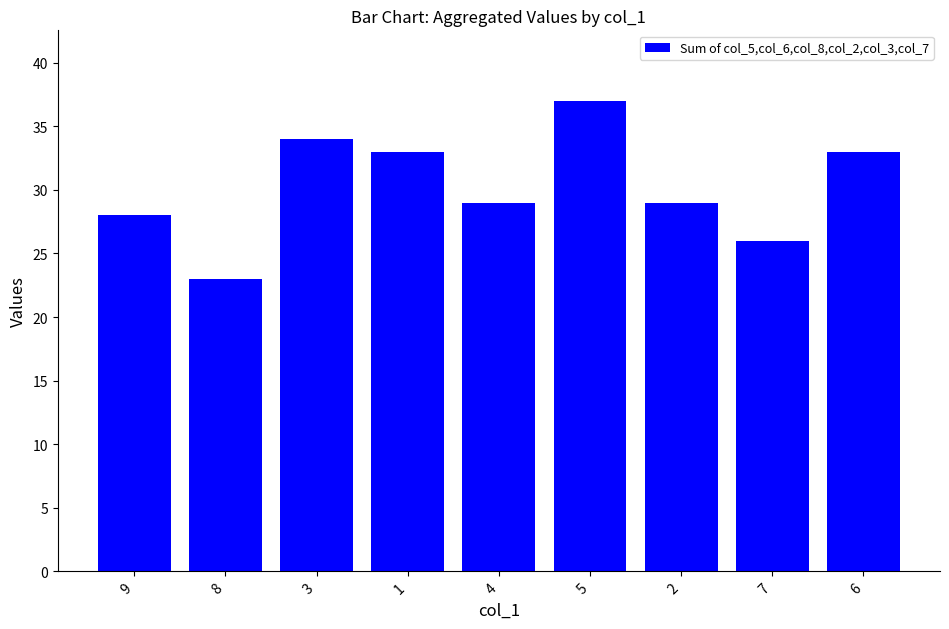

What position from the left is 4?

5